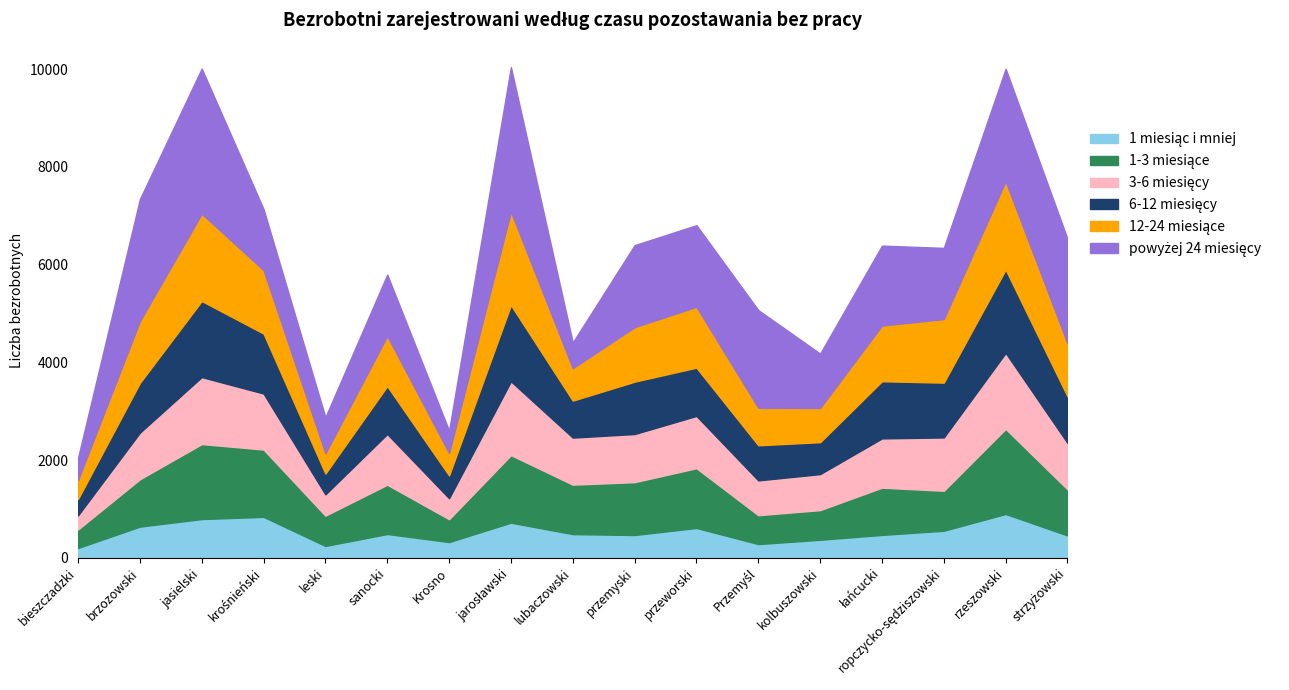

Where do powyżej 24 miesięcy and 12-24 miesiące first cross each other?

jasielski and krośnieński